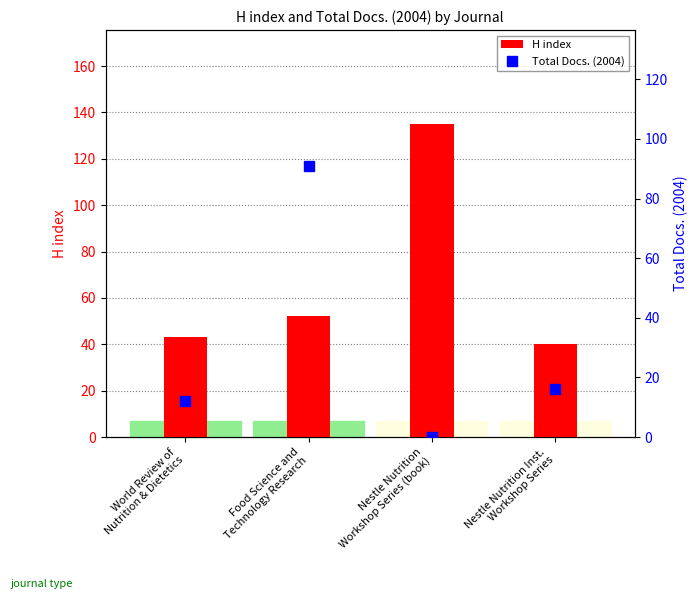

What is the average value of the Total Docs. (2004) series?

30